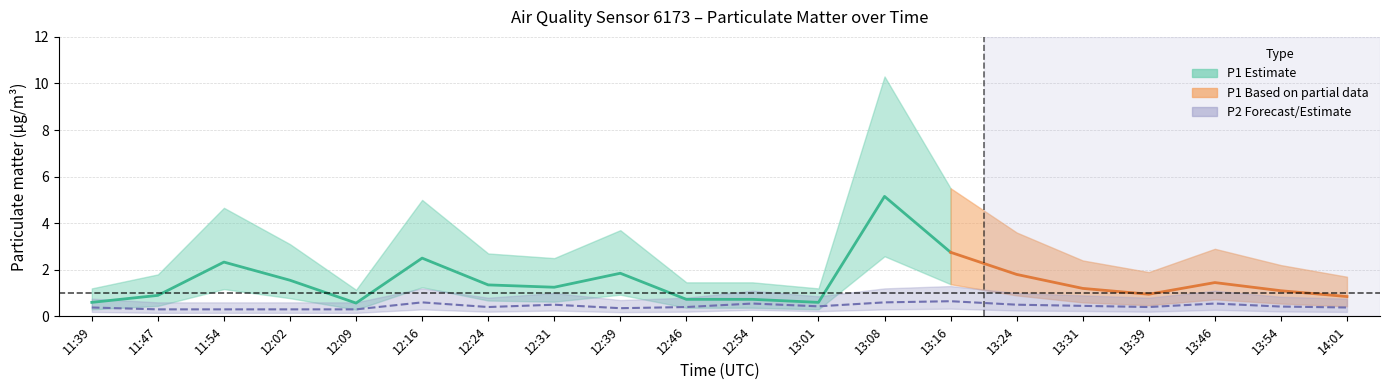

Is this an area chart (filled region under the line)?

No